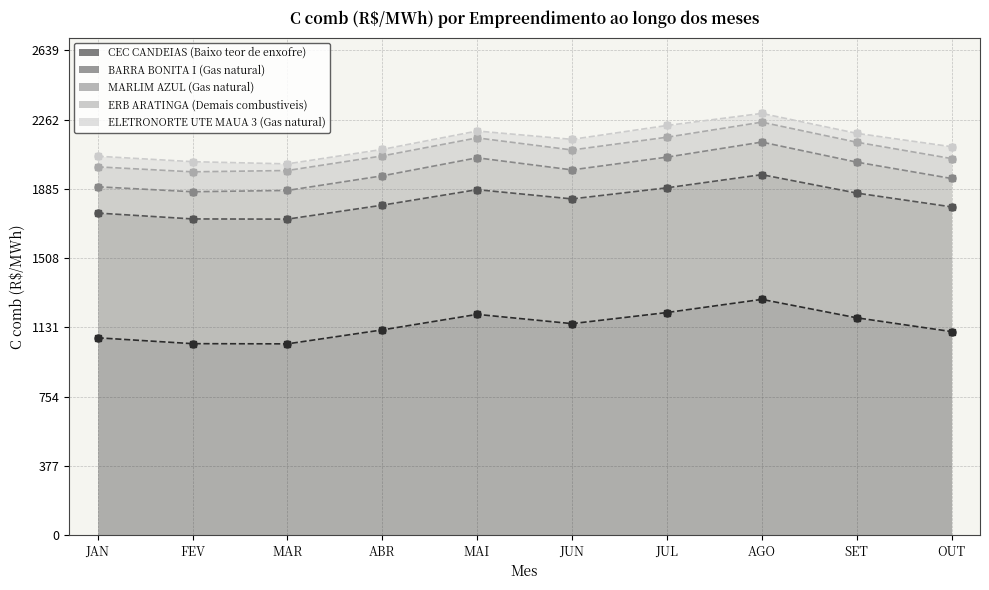

Which series has the largest total across all categories?

CEC CANDEIAS (Baixo teor de enxofre)